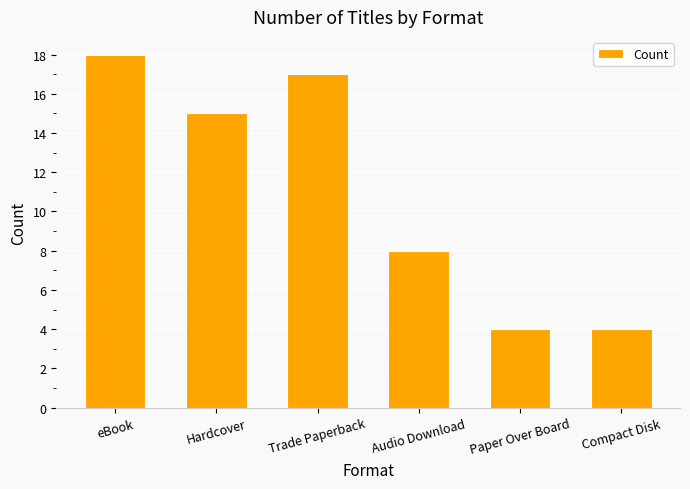

Which label corresponds to the largest value in the chart?

eBook